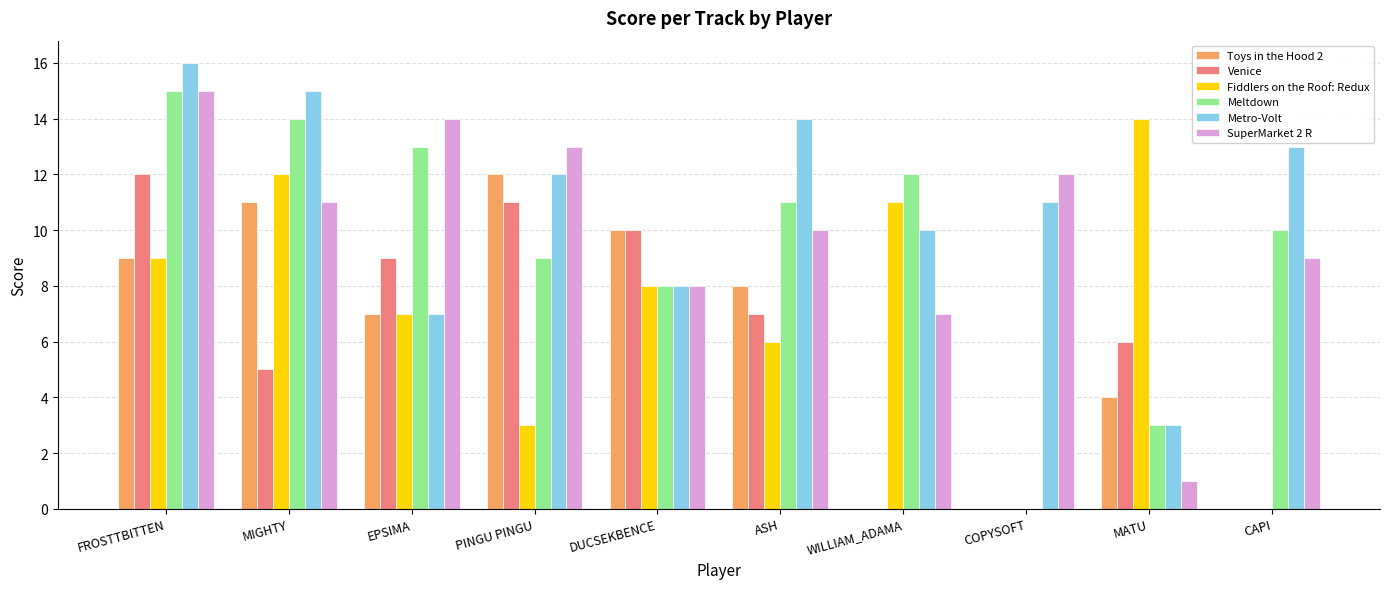

Count the number of categories in the chart.

10